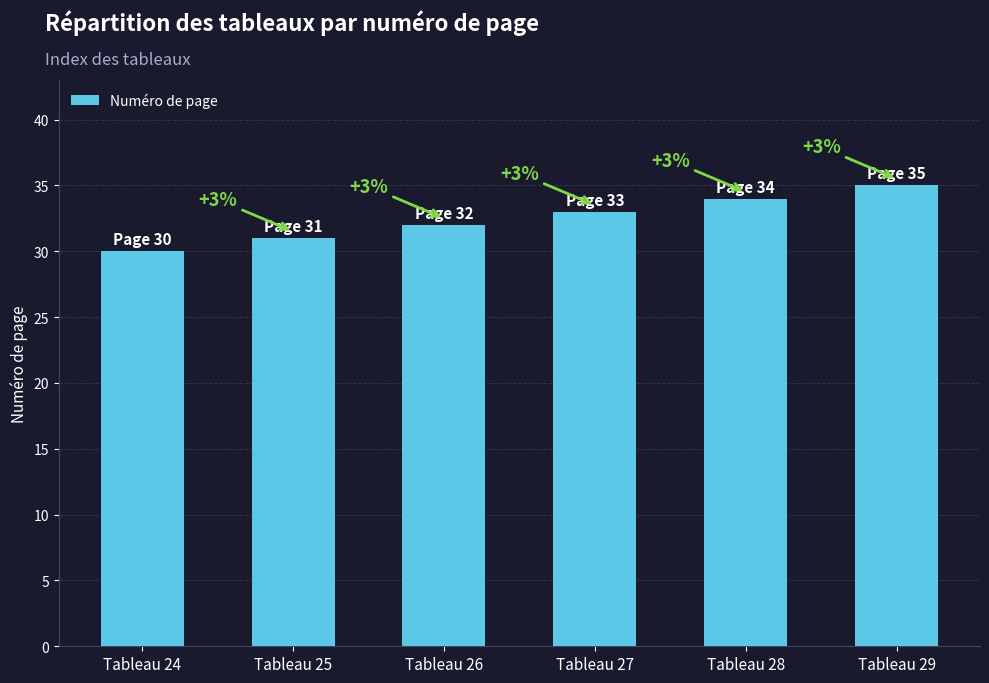

Where is the data nearest to the value 32?

Tableau 26